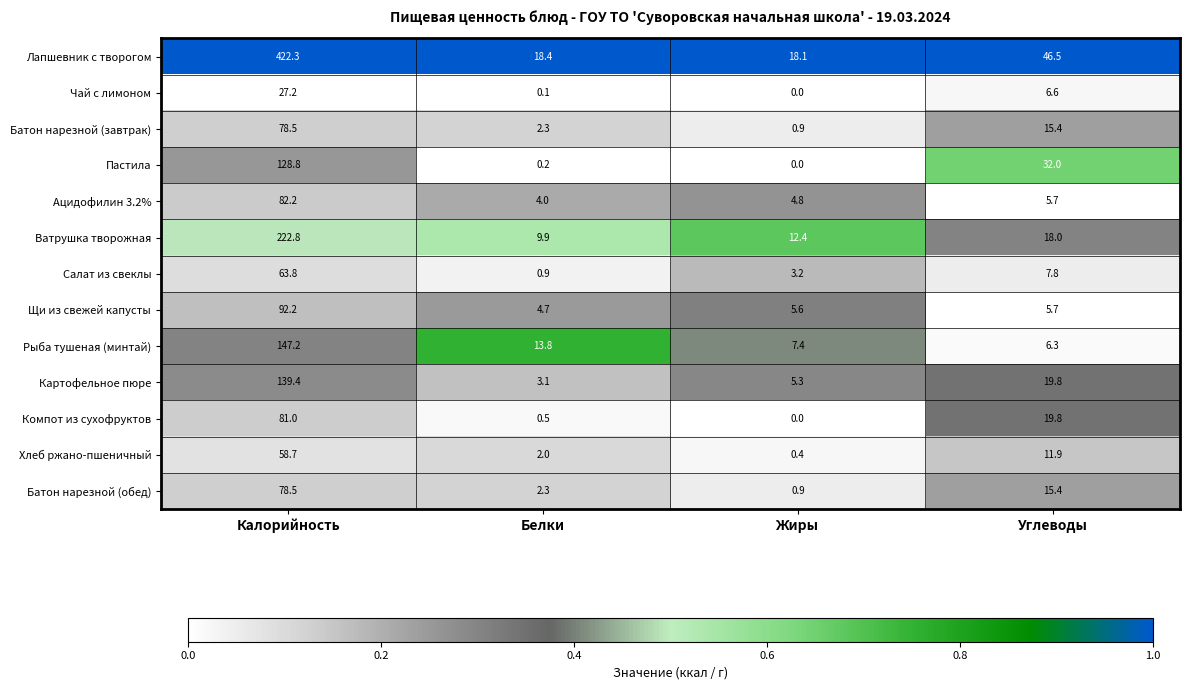

Rank the categories by Чай с лимоном value from lowest to highest.

Жиры, Белки, Углеводы, Калорийность